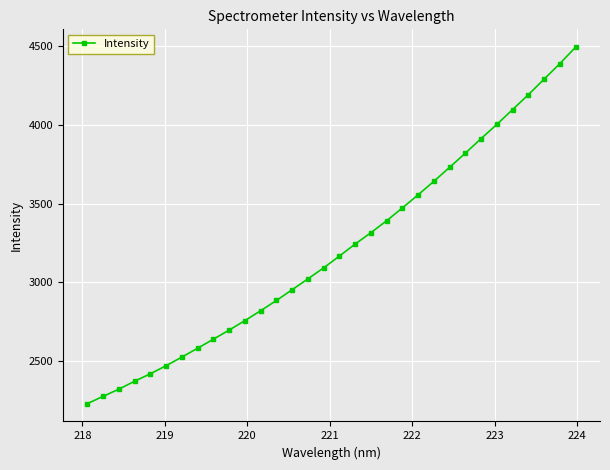

True or false: the data has more than 2 interior local peaks.

False